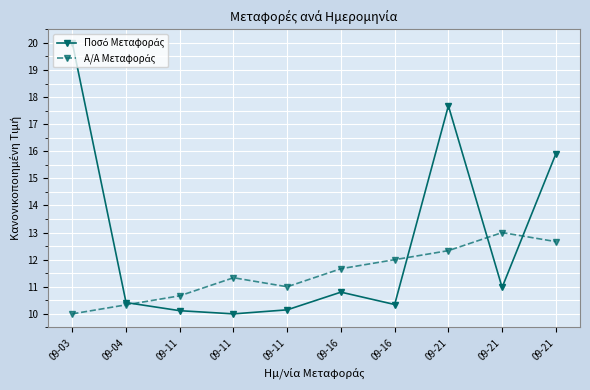

True or false: Ποσό Μεταφοράς has a value of 10.0 at 09-11.

True